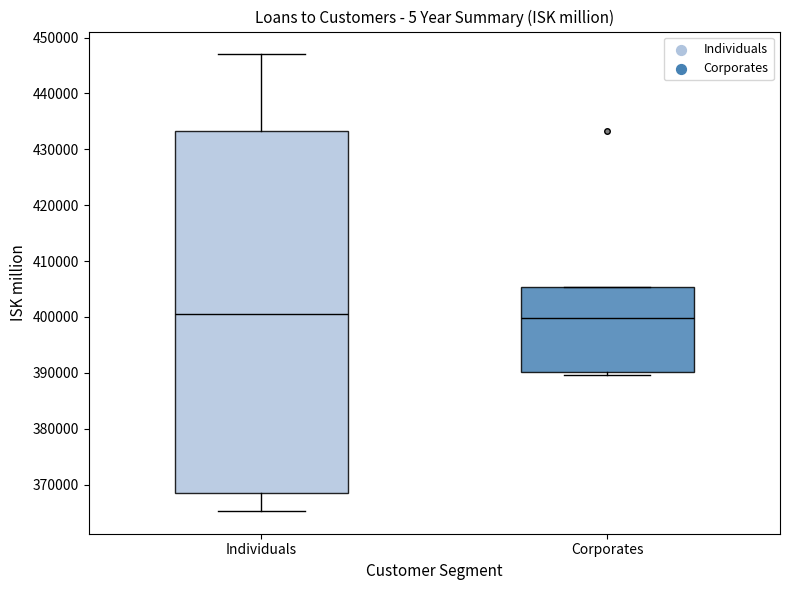

Where does the upper whisker of the box for Individuals end on the y-axis? The values are not printed on the chart, so give them approximately, as read against the axis.

447000